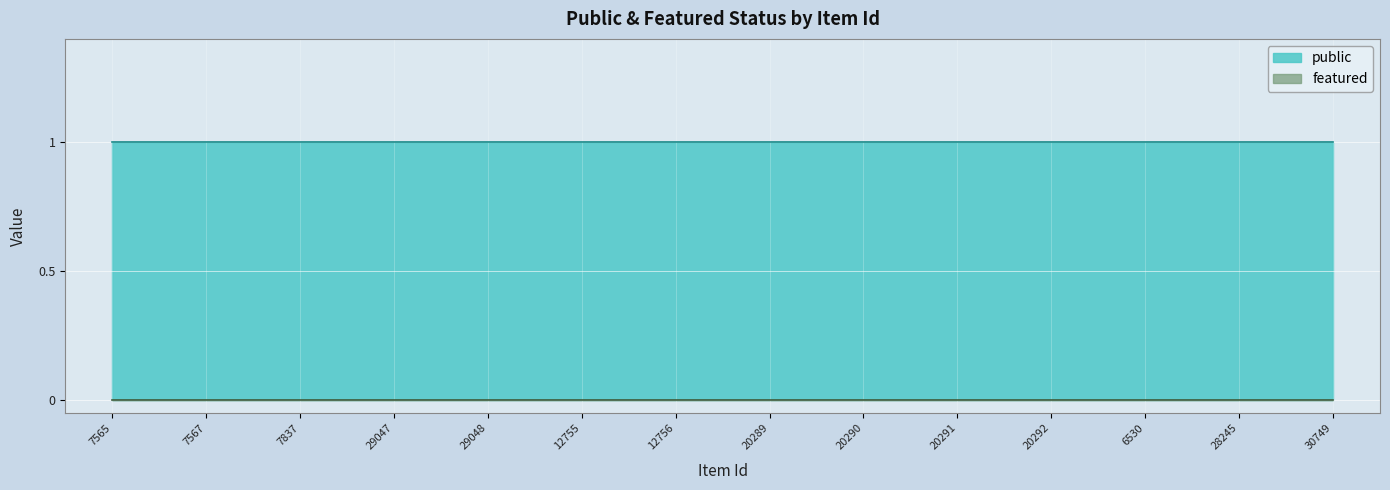

What are all the series names shown in the legend?

public, featured